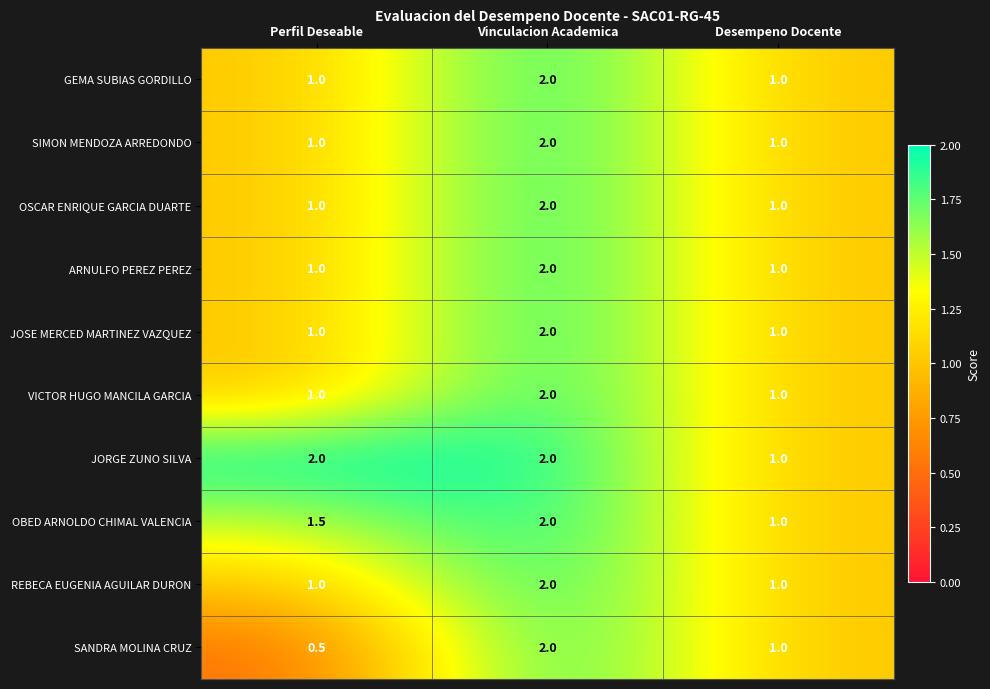

The JOSE MERCED MARTINEZ VAZQUEZ series shows 1.0 at Perfil Deseable. True or false?

True